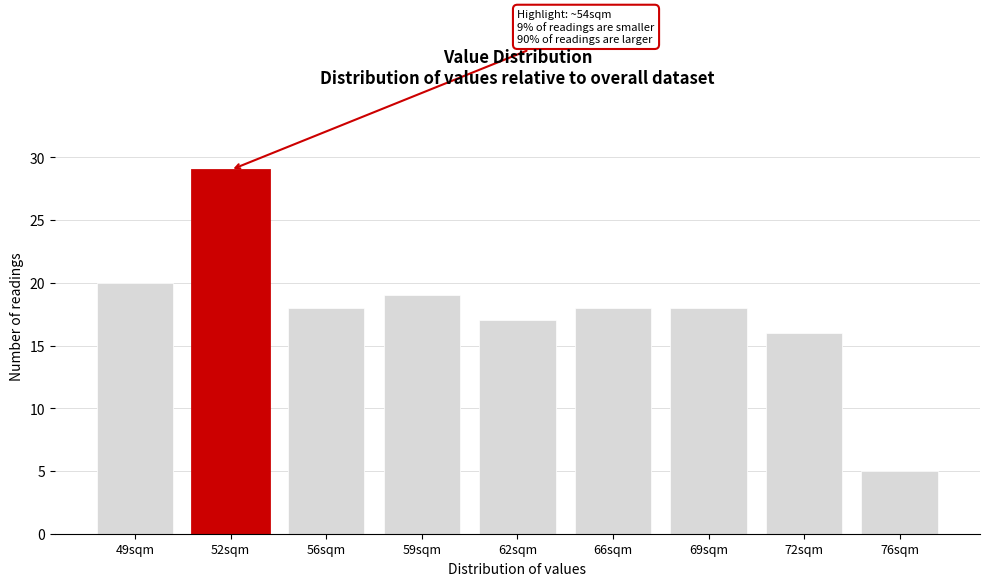

Reading left to right, what are all the values shown in this chart?

49sqm=20	52sqm=29	56sqm=18	59sqm=19	62sqm=17	66sqm=18	69sqm=18	72sqm=16	76sqm=5